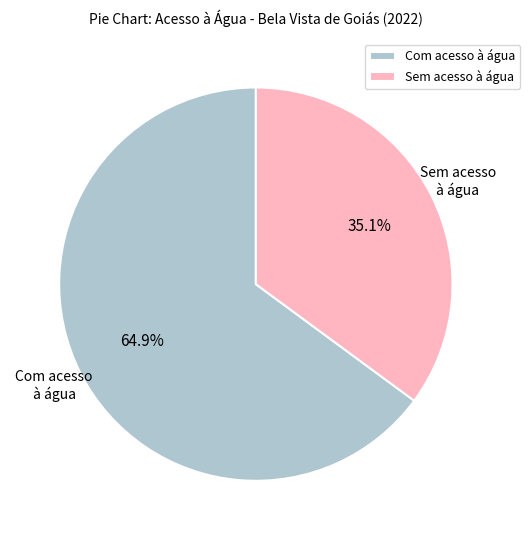

Rank the categories by value from highest to lowest.

Com acesso à água, Sem acesso à água